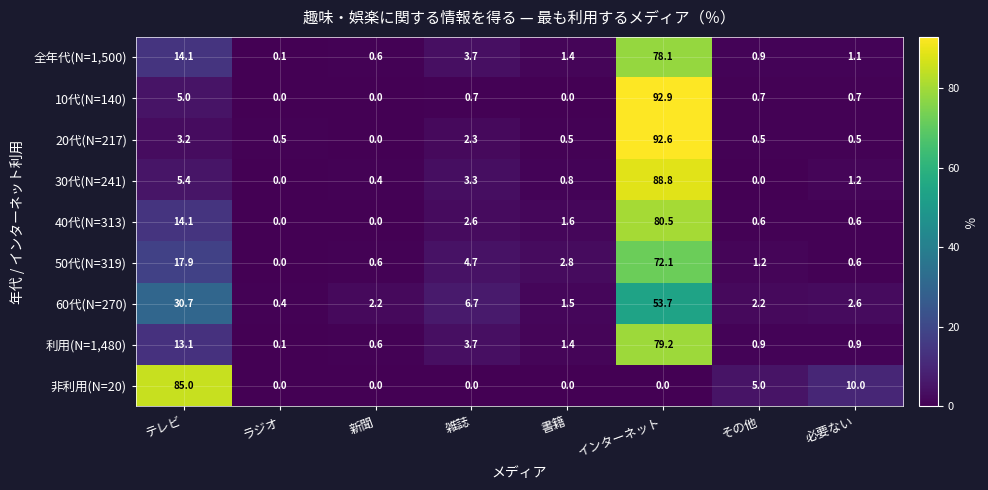

What is the difference between the 全年代(N=1,500) values at 必要ない and 書籍?

0.3